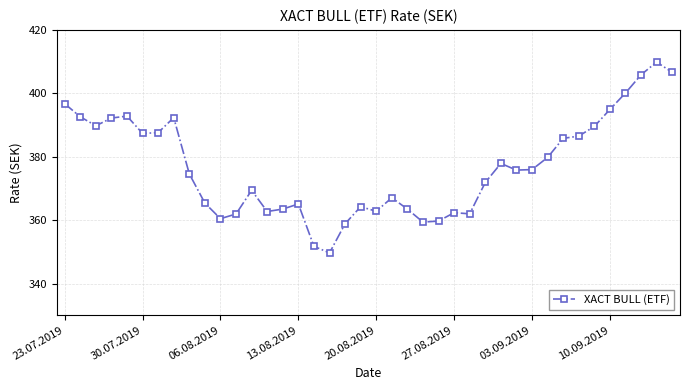

What is the sum of all values?

15076.1